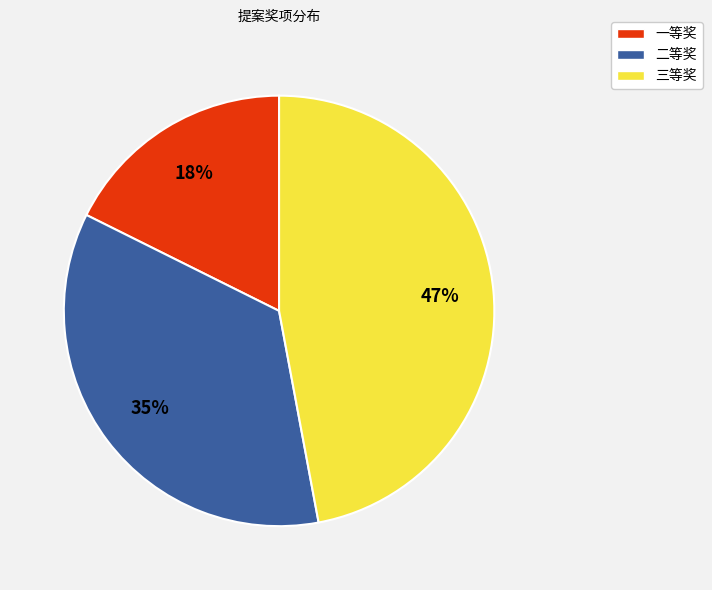

To the nearest percent, what portion does 三等奖 represent?

47%